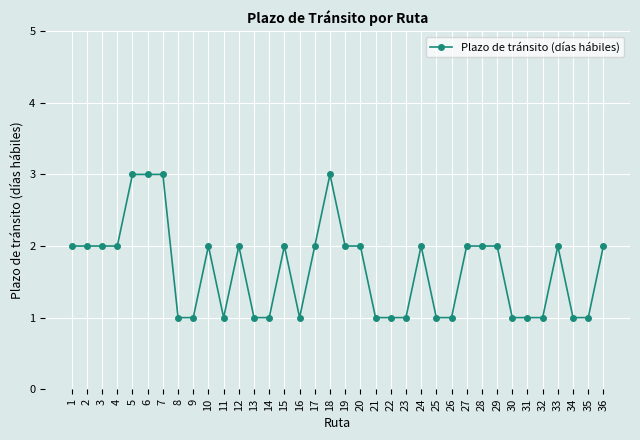

What is the sum of the values at 12 and 10?

4